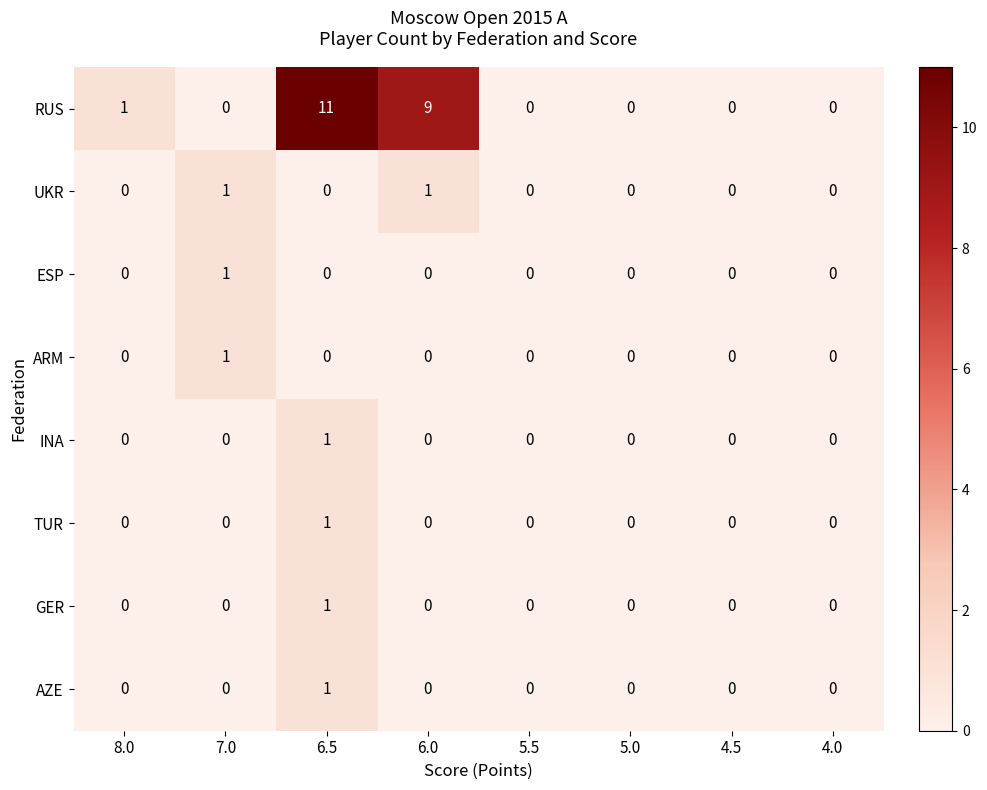

Which series has the largest total across all categories?

RUS